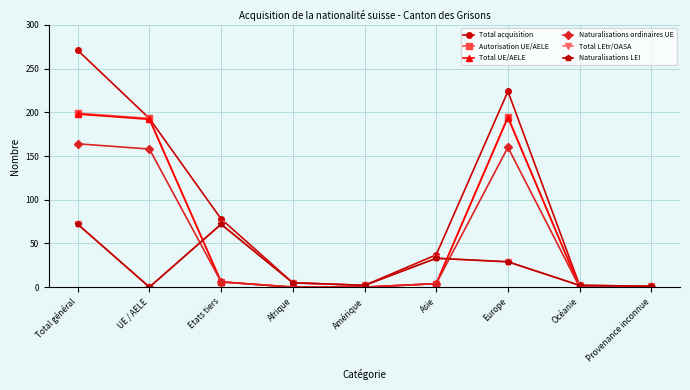

The value of Total UE/AELE at Afrique is 0. True or false?

True